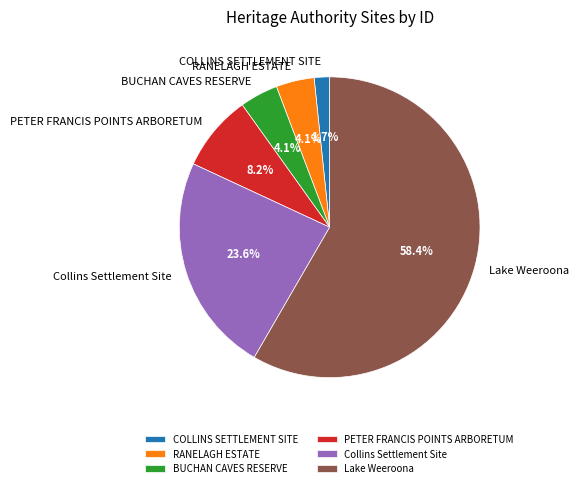

To the nearest percent, what is the average slice percentage?

17%